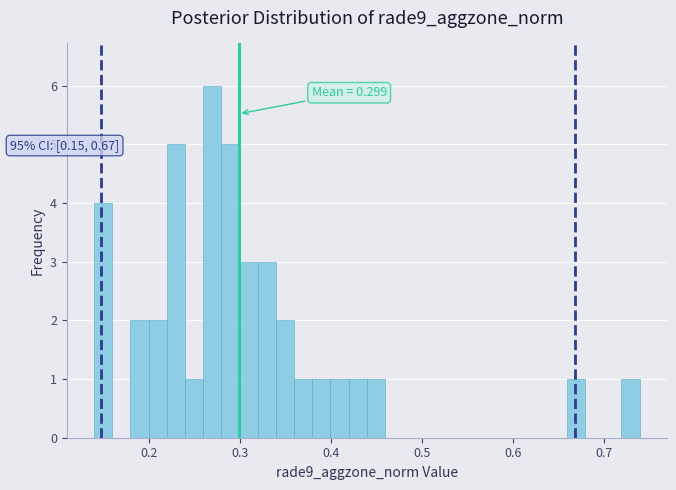

Around what value on the x-axis is the tallest bar? Give the approximate position of its centre, as read against the axis.

0.27